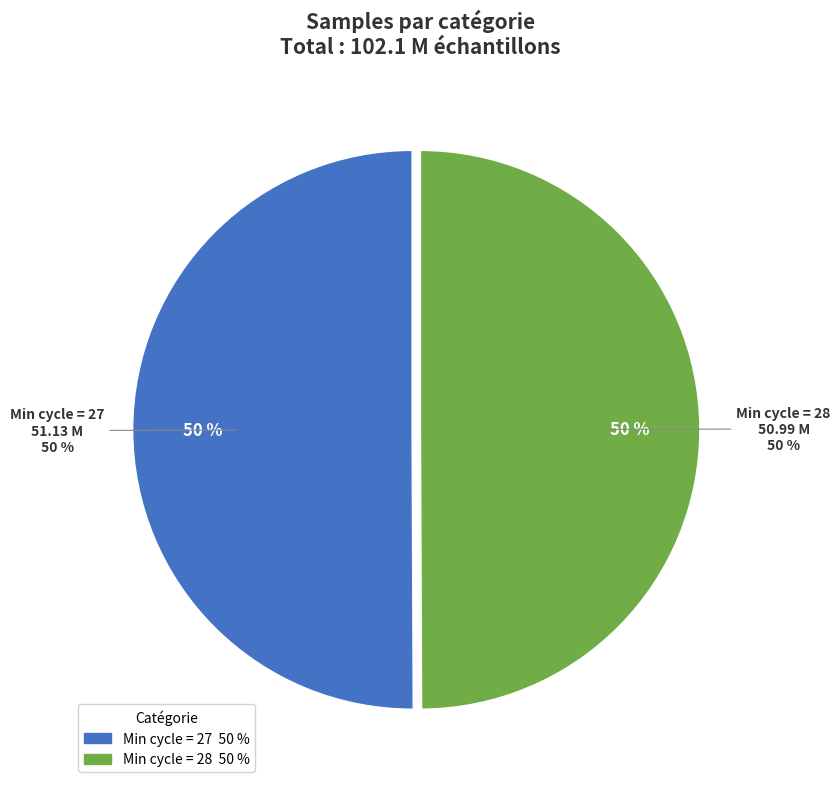

Which slice is the smallest?

28